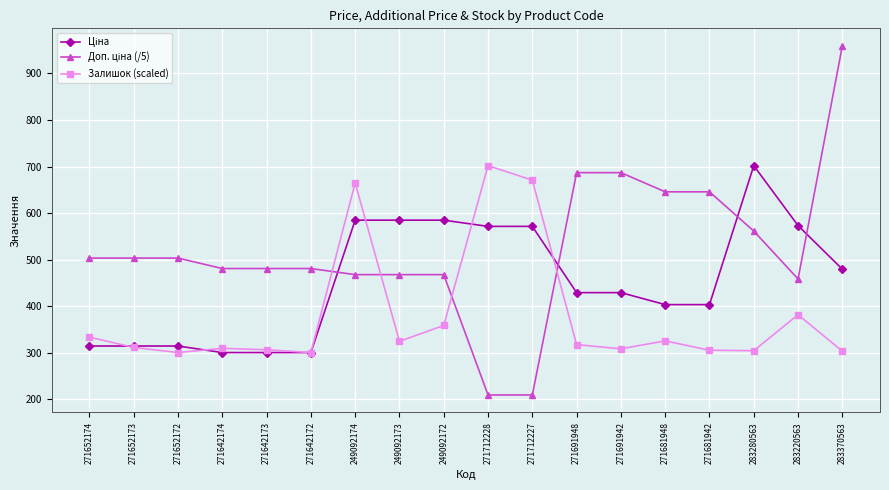

True or false: Залишок (scaled) has a value of 522.8 at 283370563.

False